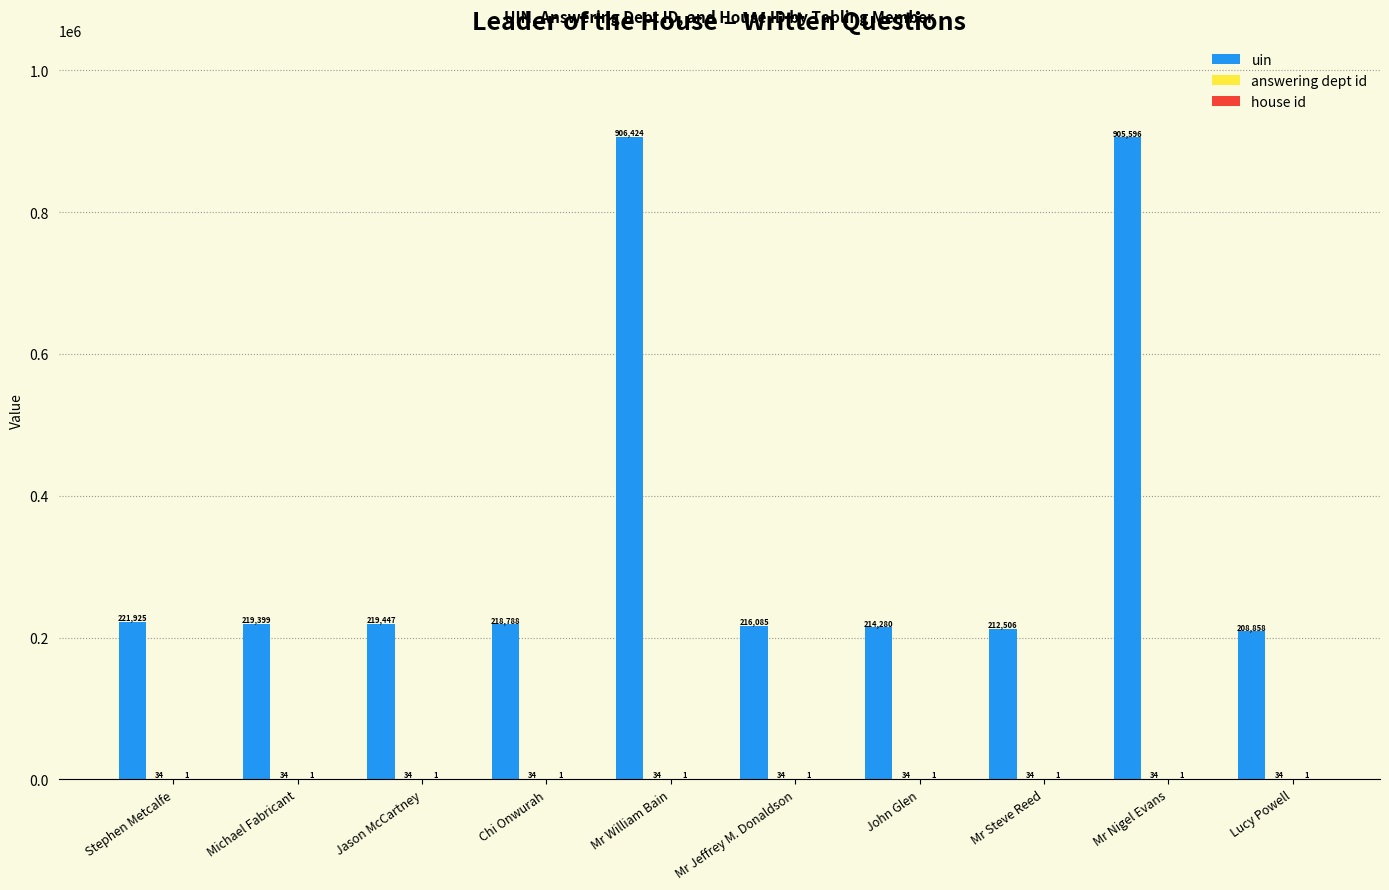

What is the sum of the uin values at Jason McCartney and Mr Jeffrey M. Donaldson?

435532